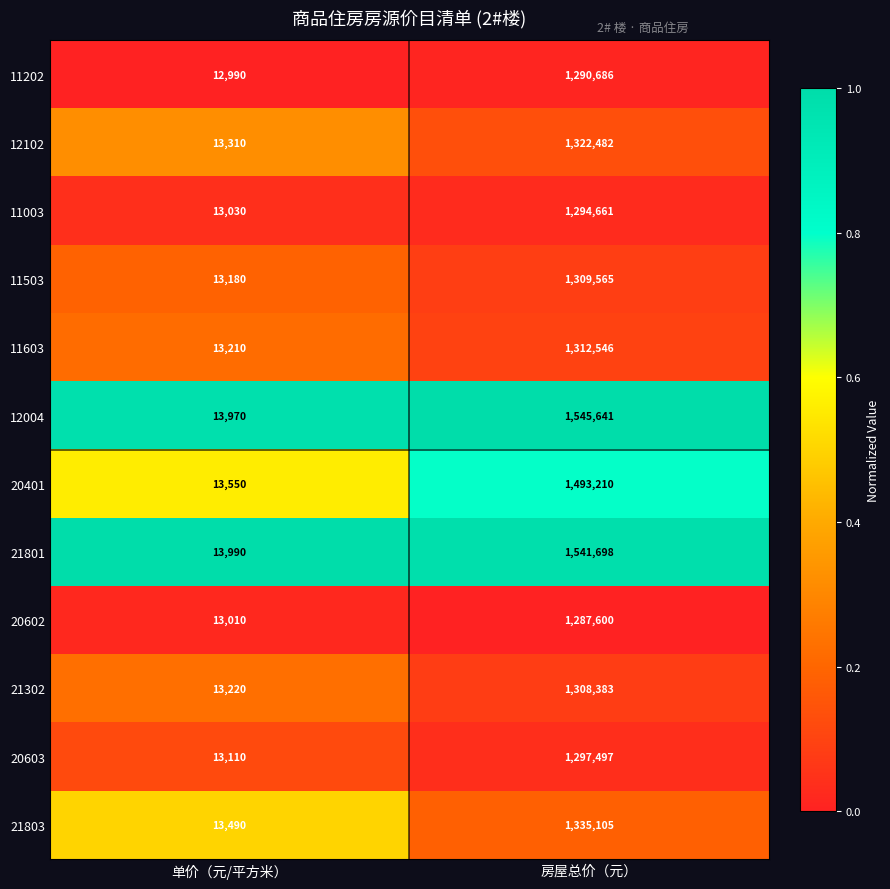

What is the total value across all series at 房屋总价（元）?

16339074